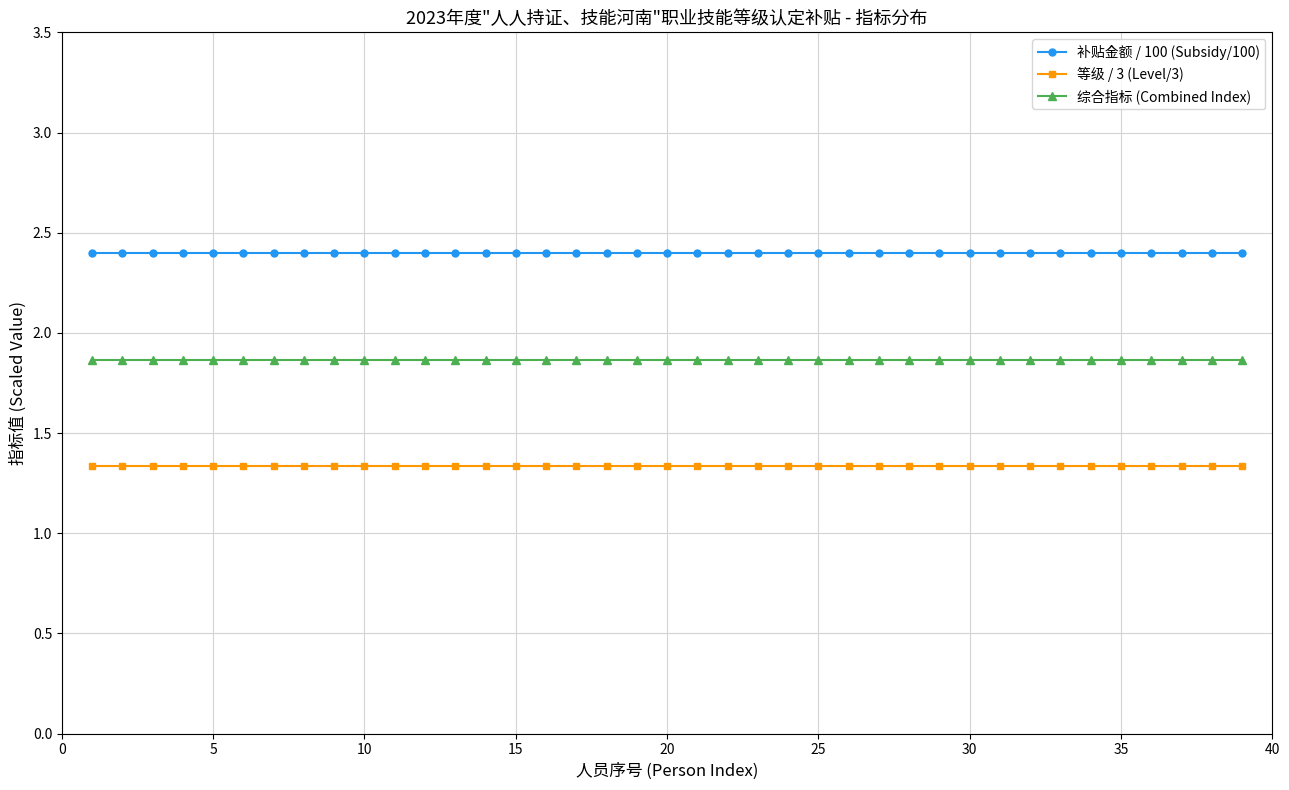

What is the sum of all 综合指标 (Combined Index) values?

72.8